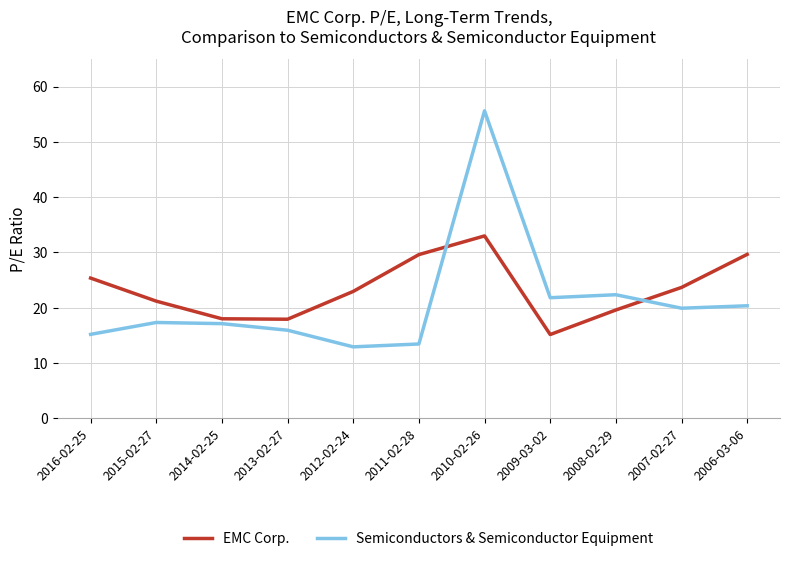

How many values in the EMC Corp. series are below 22?

5